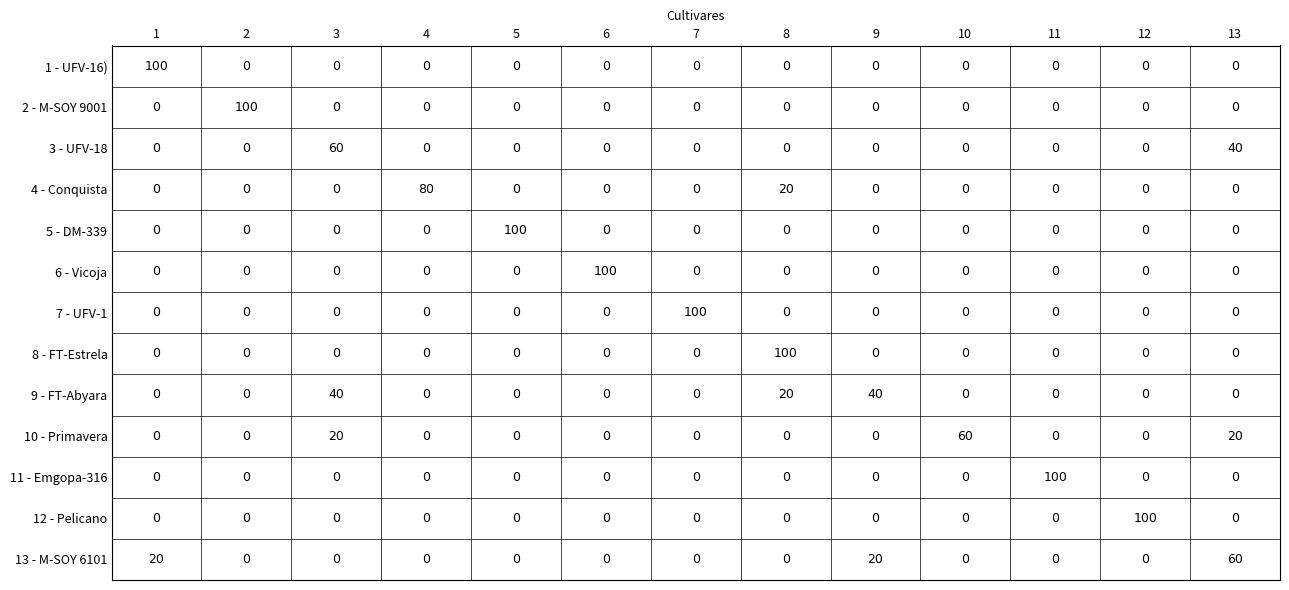

What is the difference between the maximum and second lowest values in the 4 - Conquista series?

80